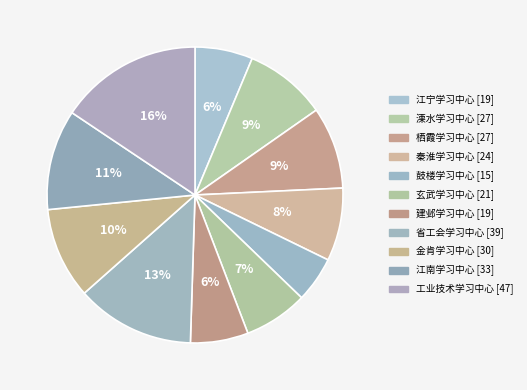

How many slices are in this pie chart?

11